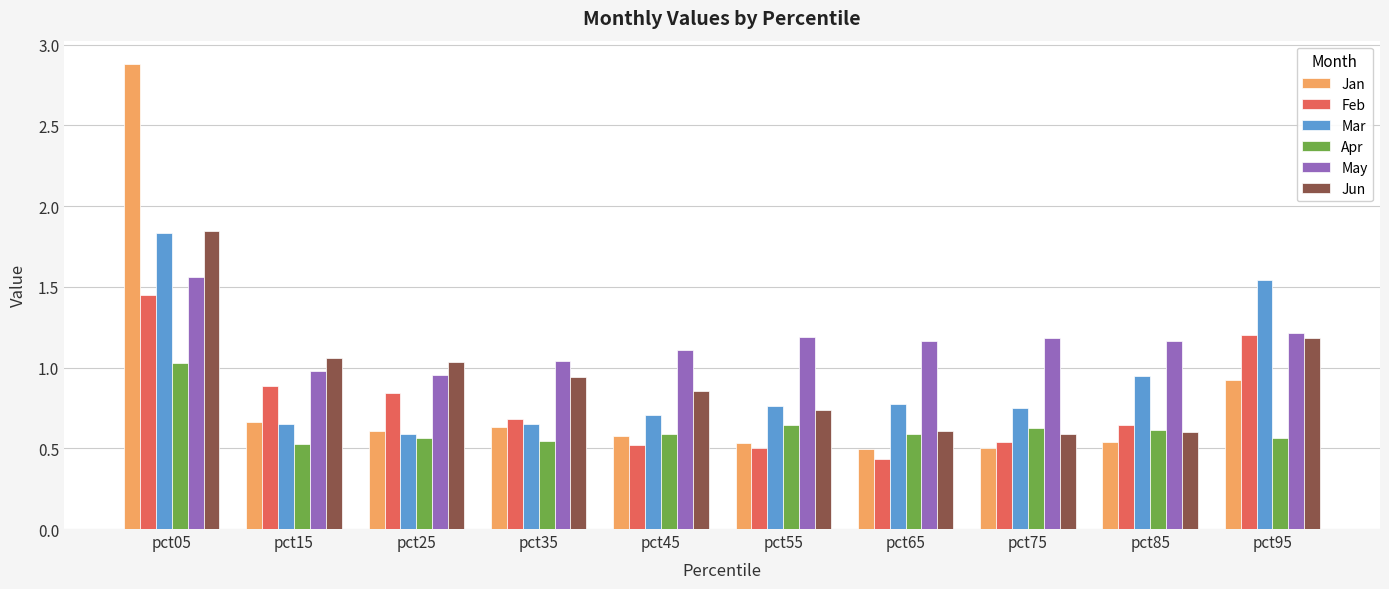

What is the total value across all series at pct45?

4.4